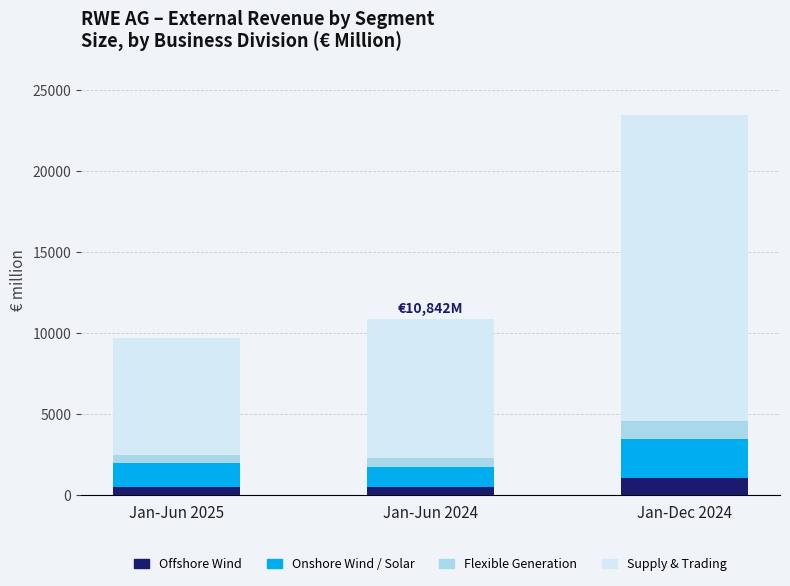

What are all the series names shown in the legend?

Offshore Wind, Onshore Wind / Solar, Flexible Generation, Supply & Trading